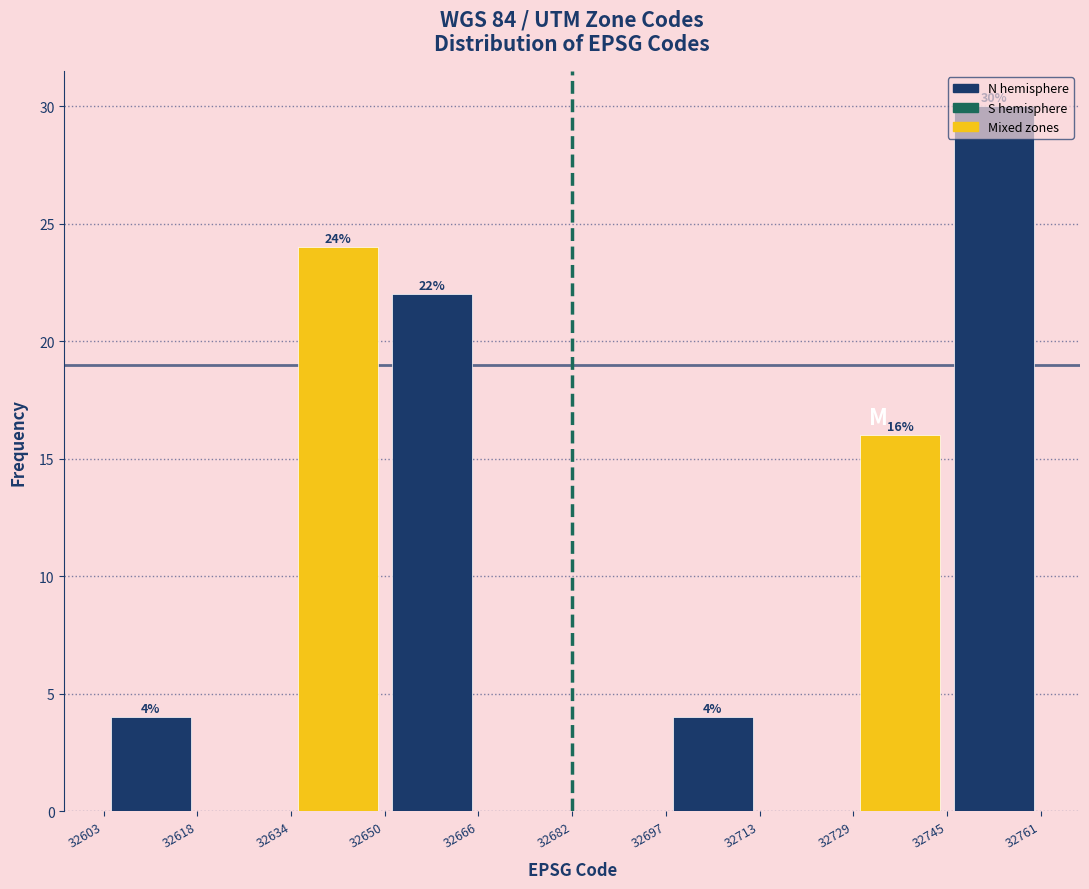

Over which range of the x-axis is the bar tallest?

32745 to 32761